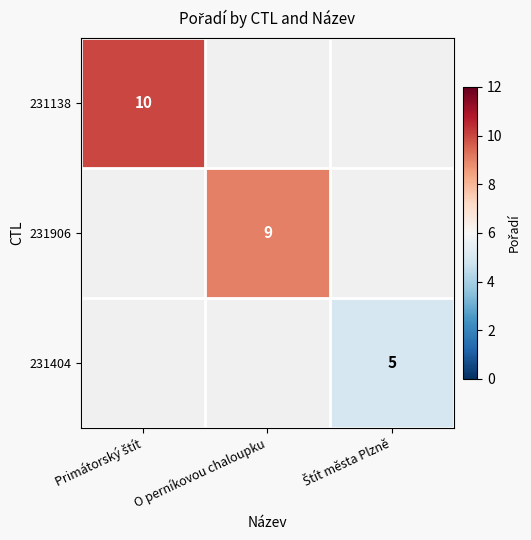

Is it true that 231906 equals 5 at O perníkovou chaloupku?

False